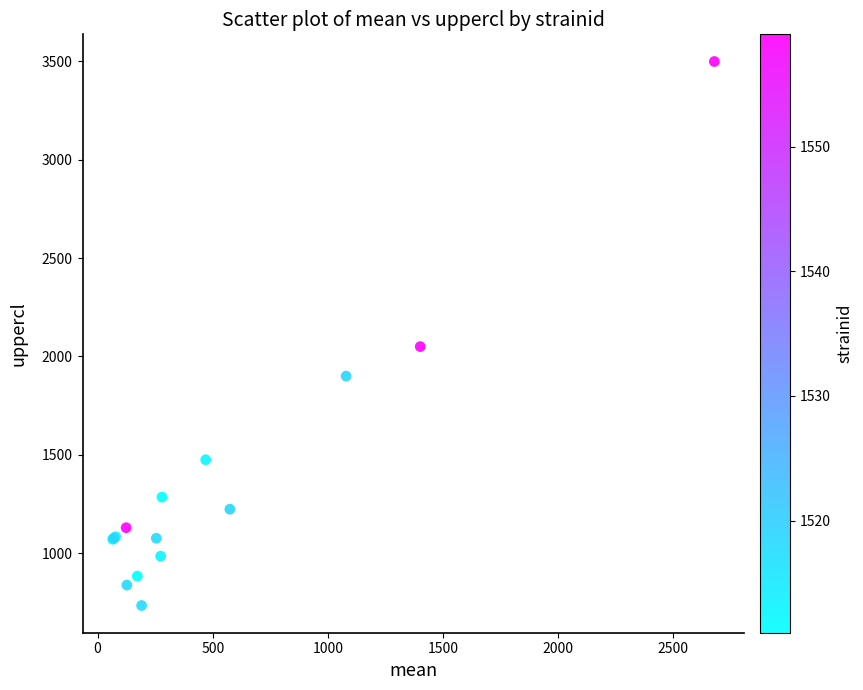

What Y value in the scatter plot is closest to 2116?

2050.1